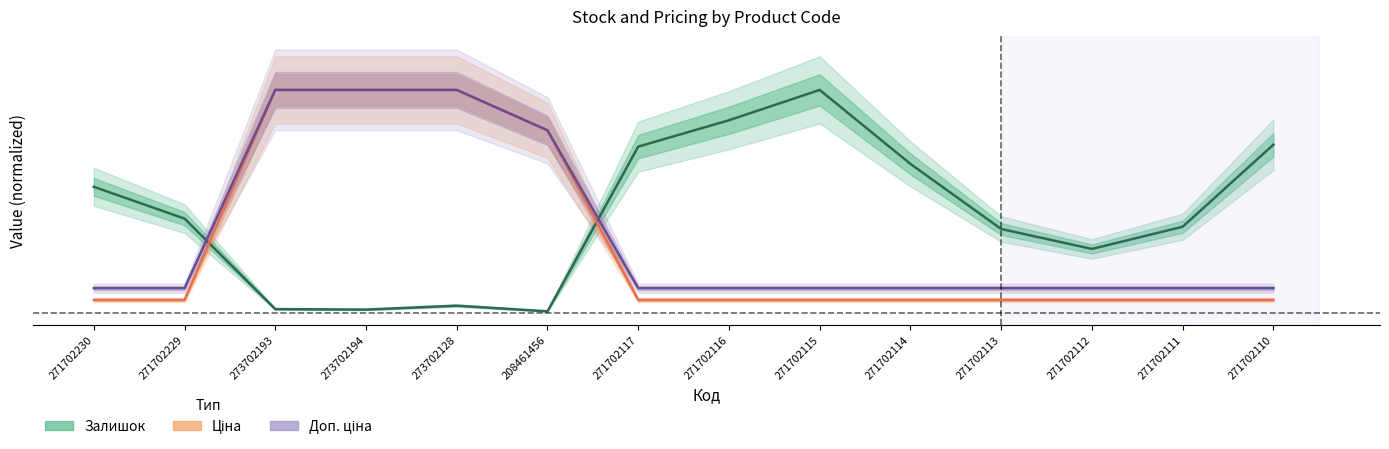

Is the value of Ціна at 271702113 greater than the value of Доп. ціна at 271702111?

No